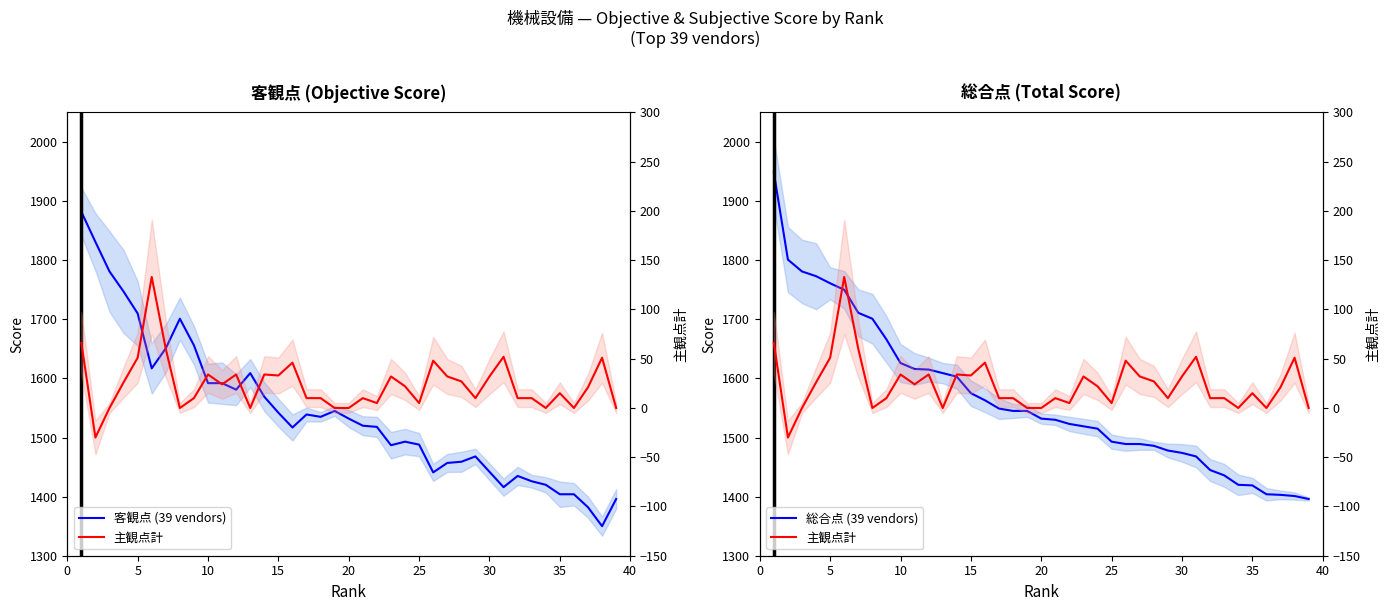

Is it true that 客観点 (39 vendors) equals 1404 at 35?

True